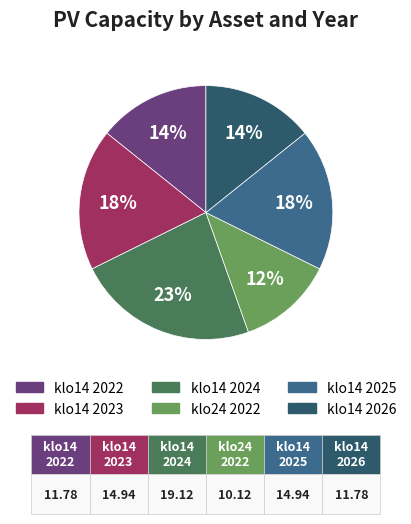

Does klo24 2022 account for over 50% of the chart?

No